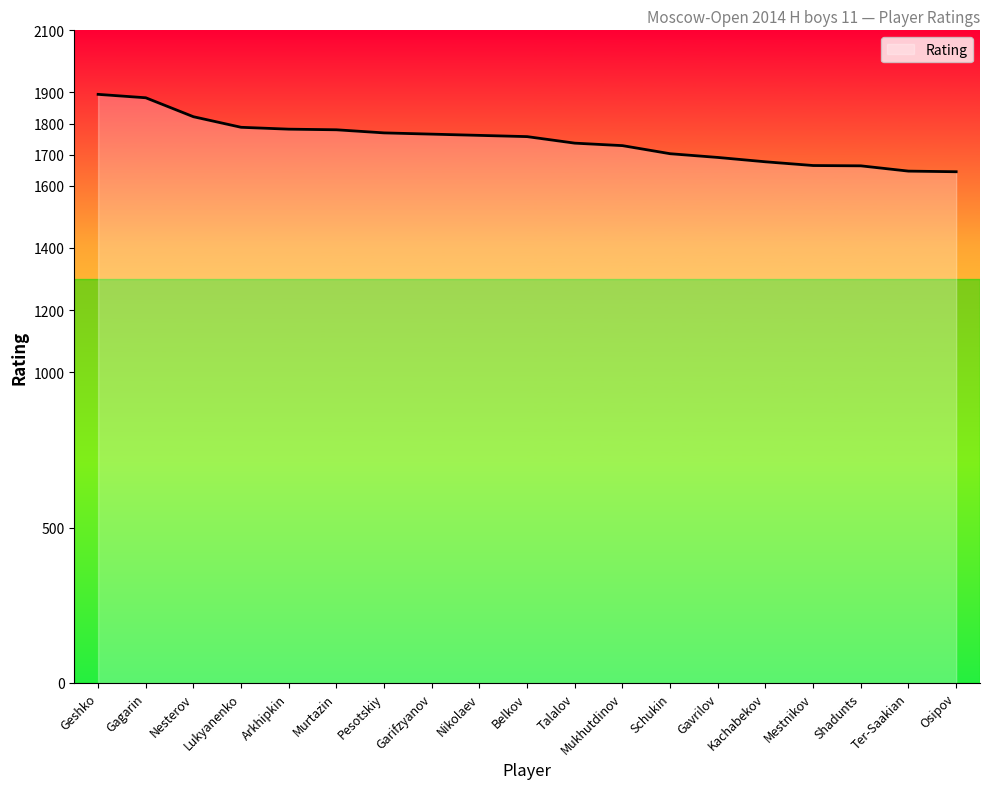

What is the change in value from Arkhipkin to Mestnikov?

-117